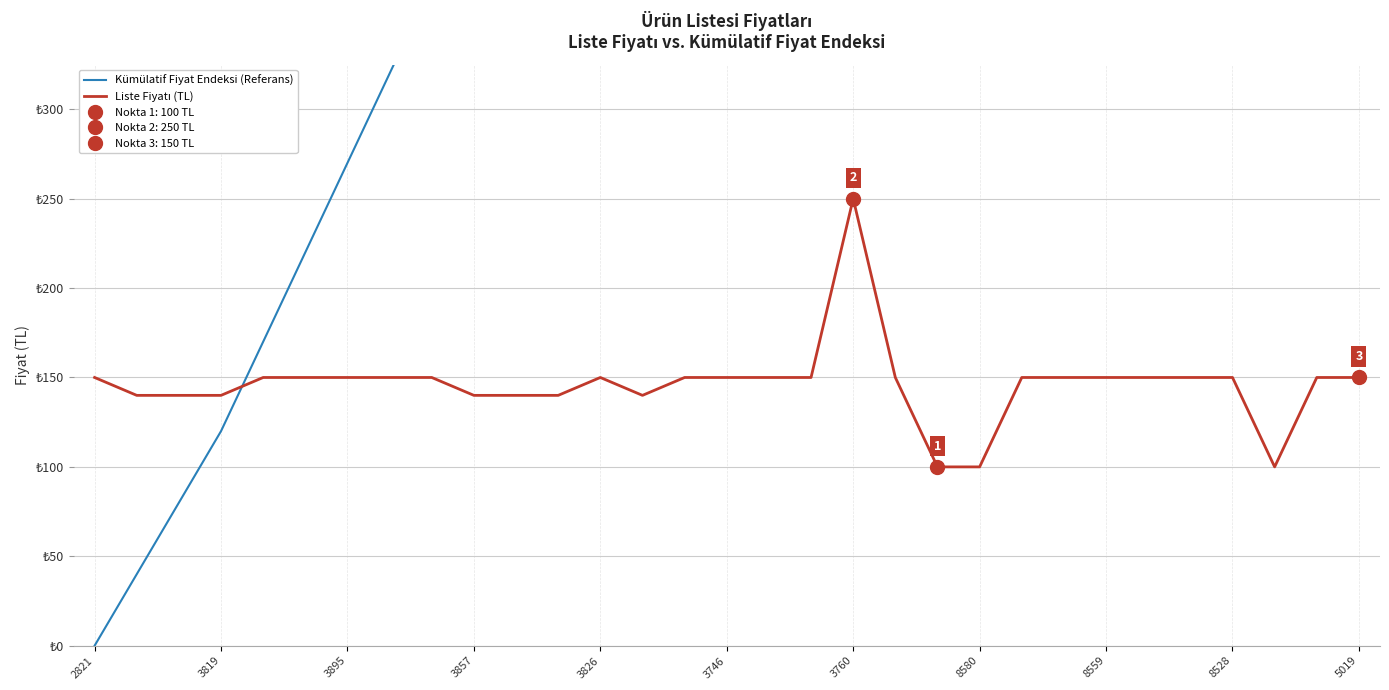

What is the difference between the maximum and minimum values in the Kümülatif Fiyat Endeksi (Referans) series?

1380